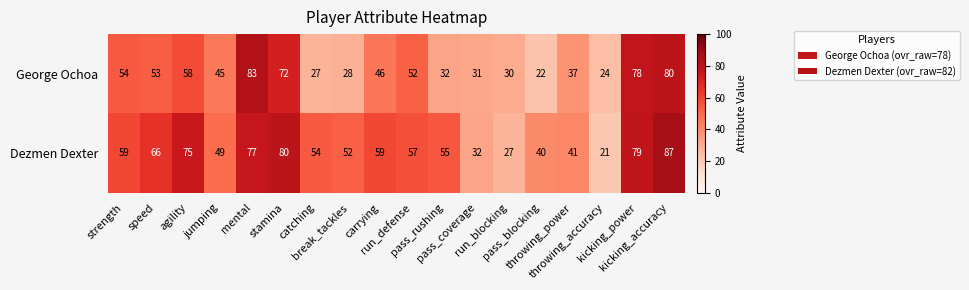

What is the smallest value displayed?

21